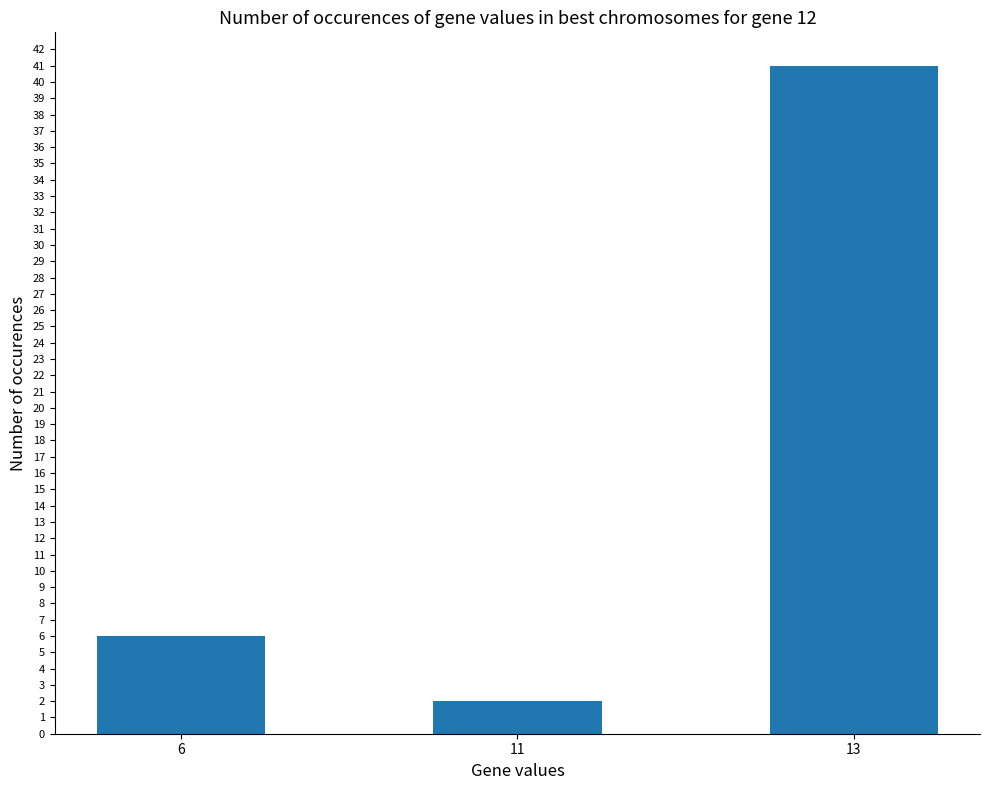

Count the values in the range 2 to 41.

3